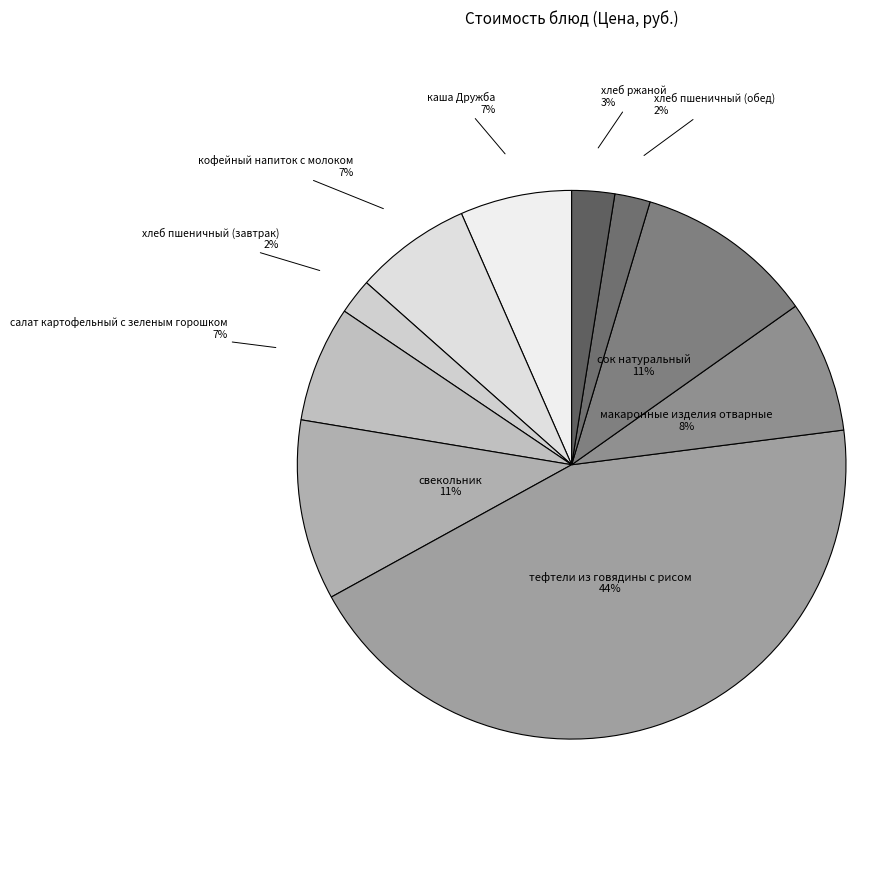

How many slices are in this pie chart?

10